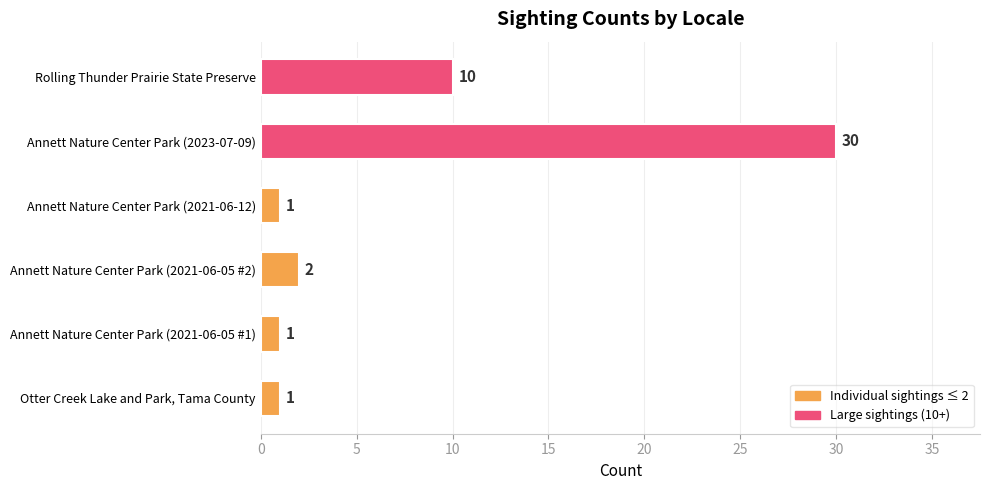

Which category has the highest value across all series?

Annett Nature Center Park (2023-07-09)